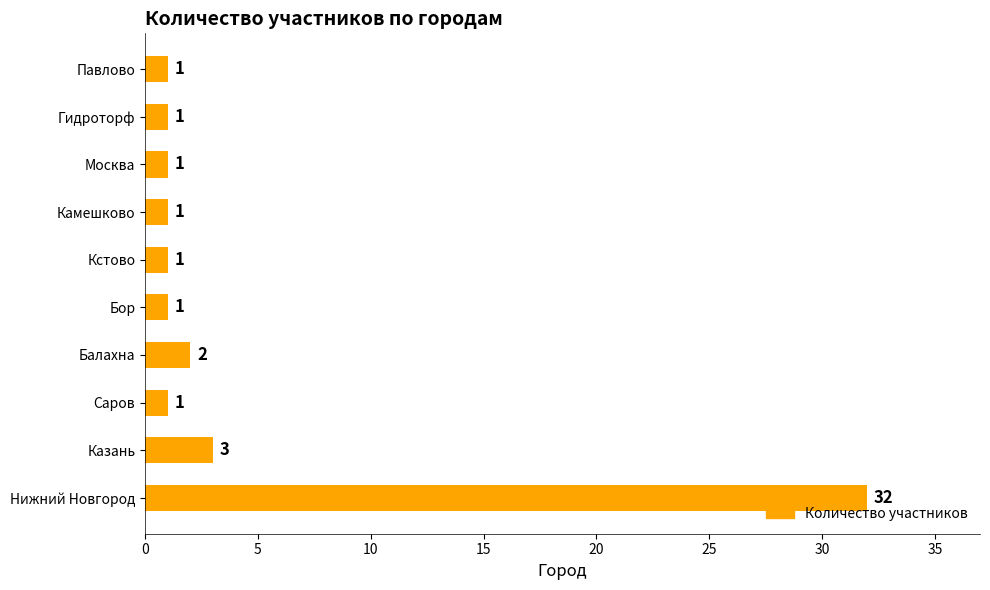

What is the ratio of the value at Балахна to the value at Москва?

2.0